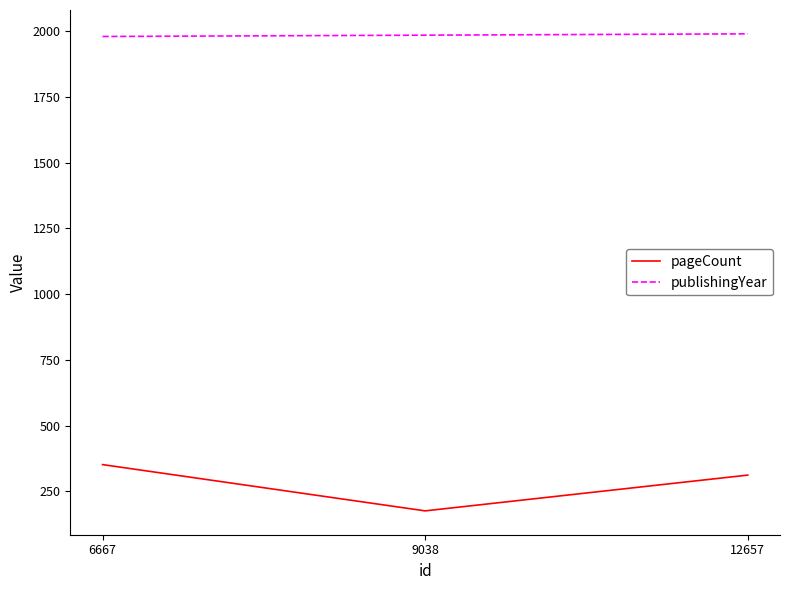

Rank the series at 6667 from lowest to highest value.

pageCount, publishingYear